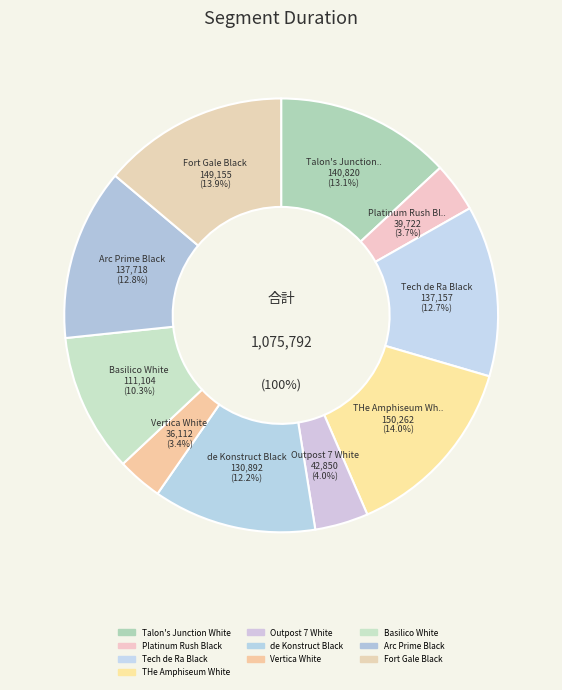

How much of the chart is everything except SL - Outpost 7 White?

96.0%